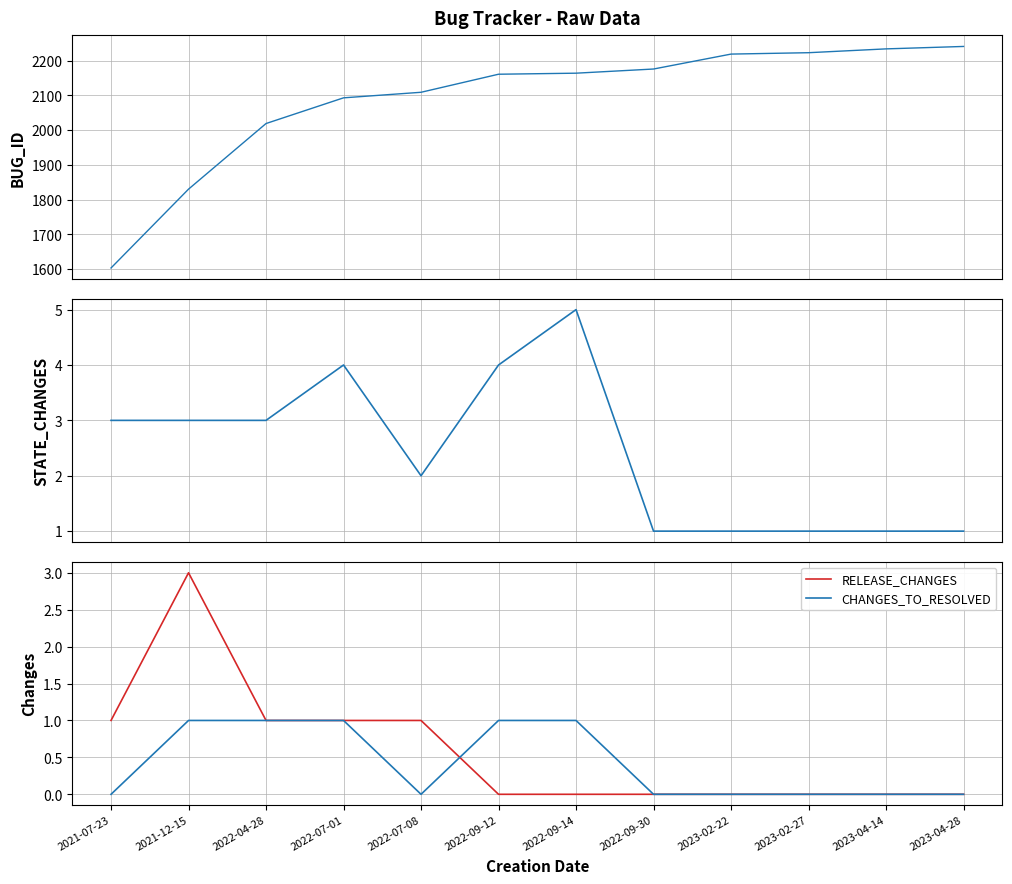

Is it true that STATE_CHANGES equals 4 at 2022-07-01?

True